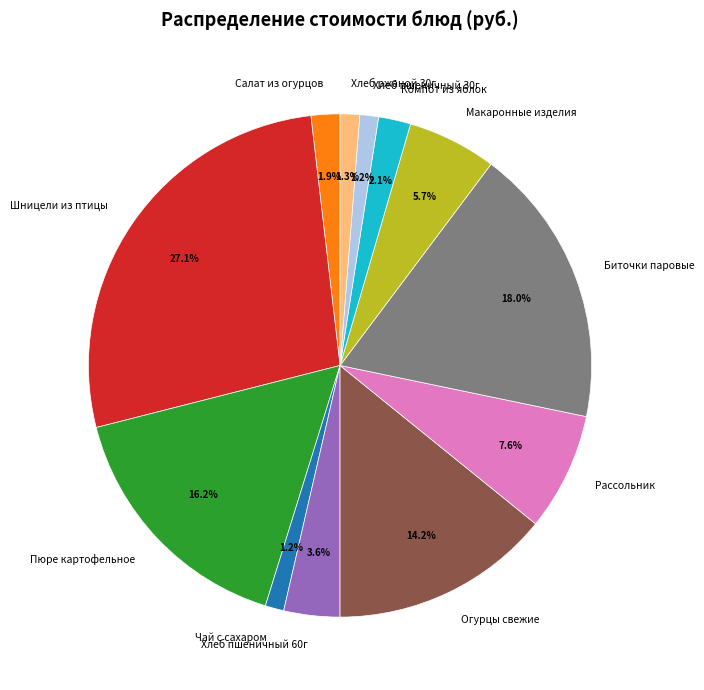

Between Чай с сахаром and Пюре картофельное, which is larger?

Пюре картофельное